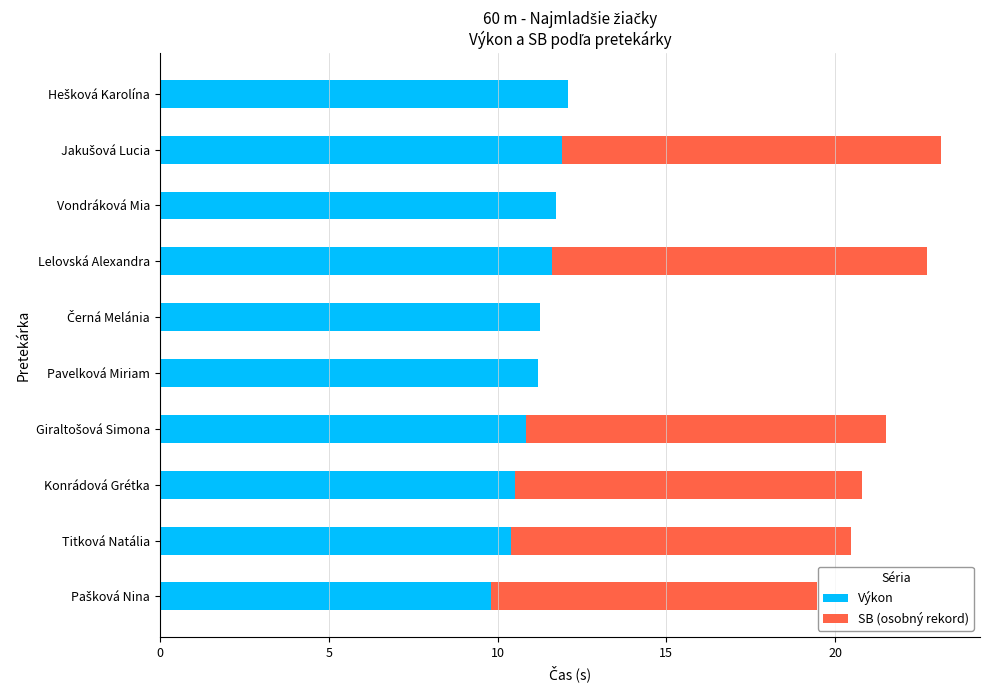

What is the sum of all Výkon values?

111.4